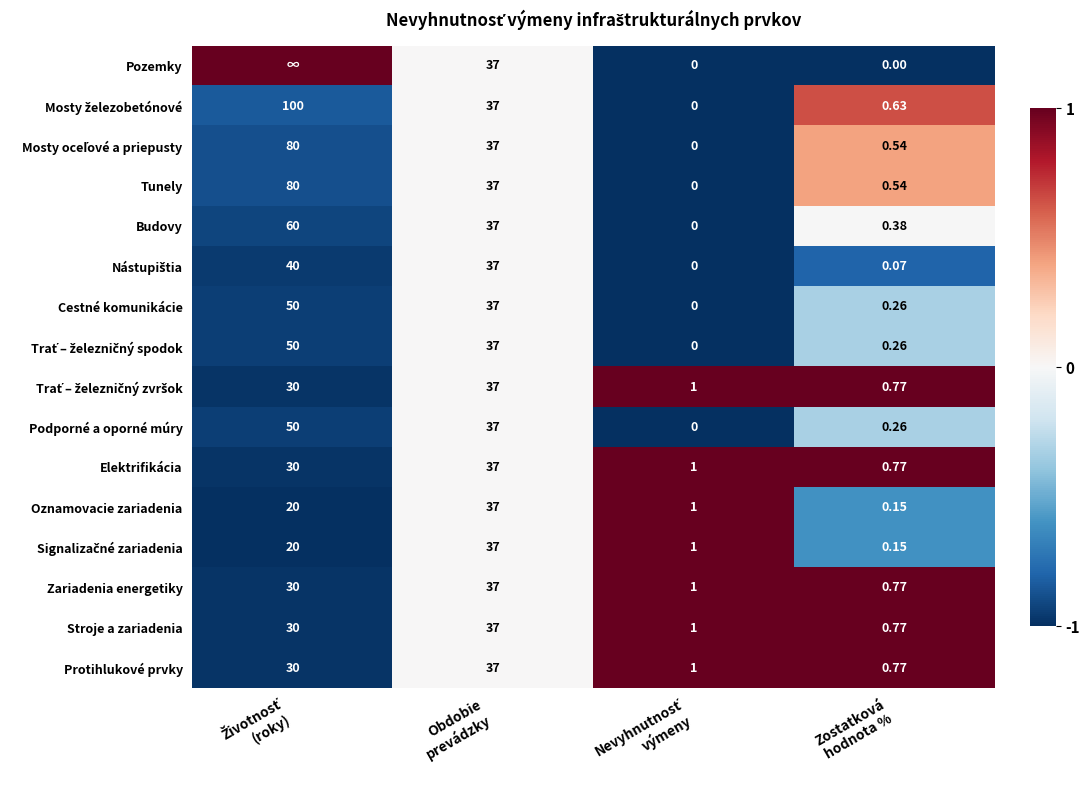

Between Zostatková
hodnota % and Nevyhnutnosť
výmeny, which is larger?

Zostatková
hodnota %